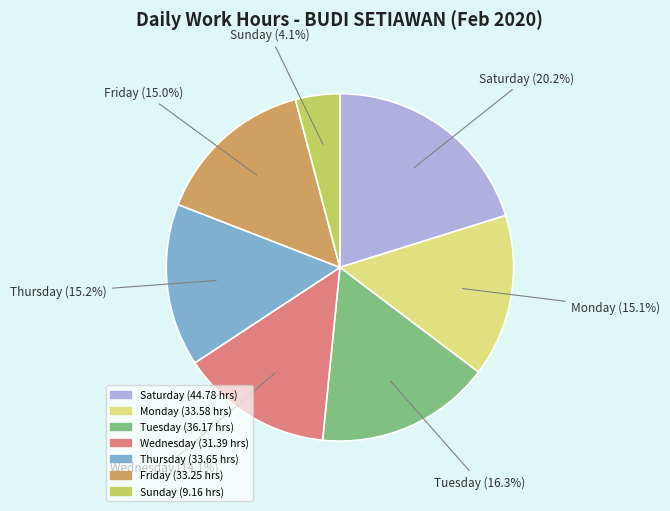

How many slices are in this pie chart?

7